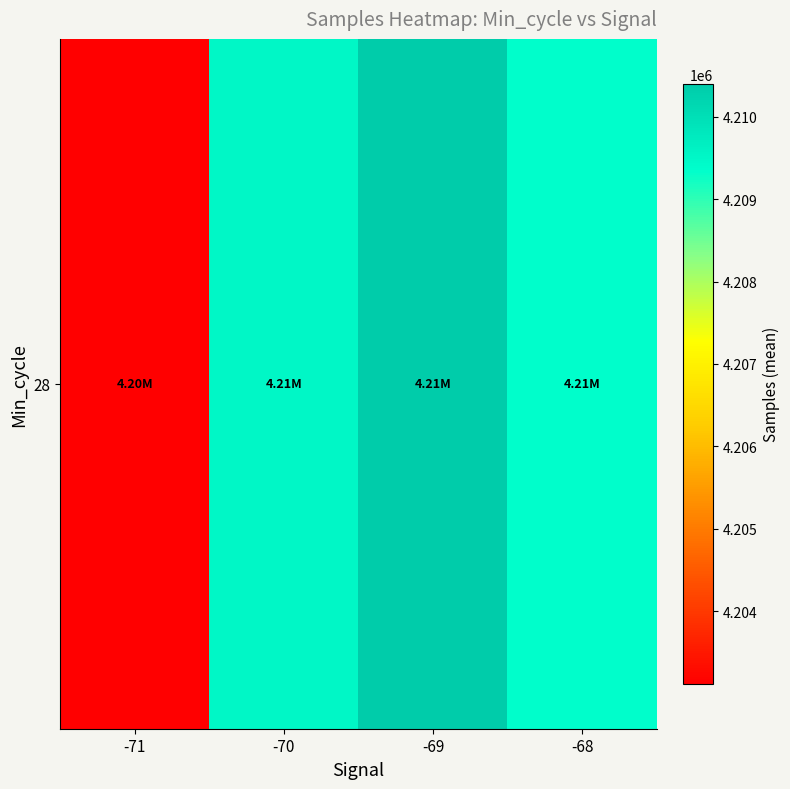

Read the value at -68.

4209373.4